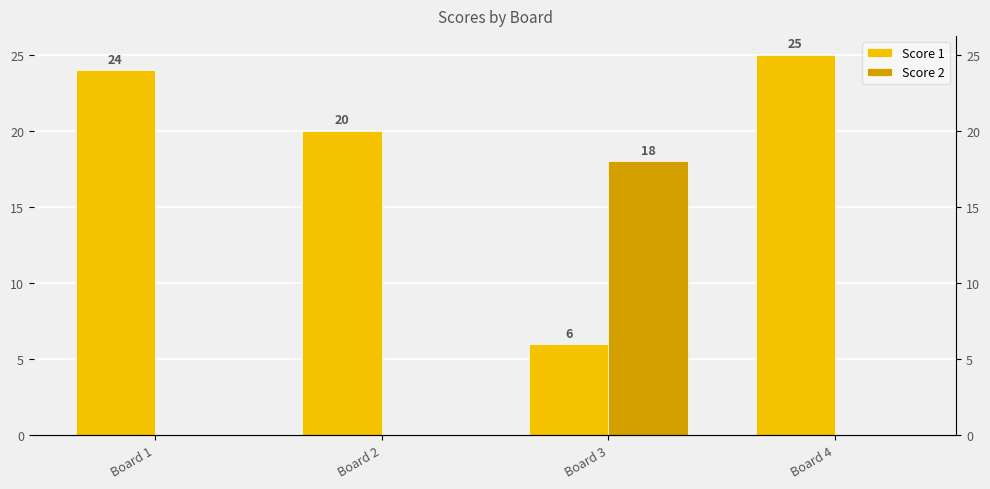

What is the average value of the Score 1 series?

19